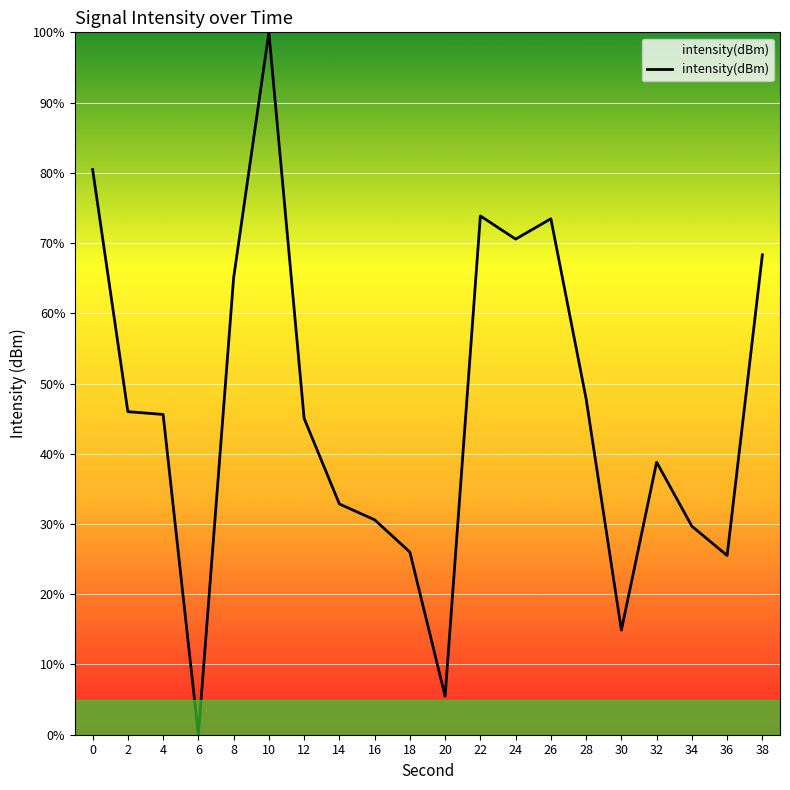

Which has a higher value, 12 or 34?

12